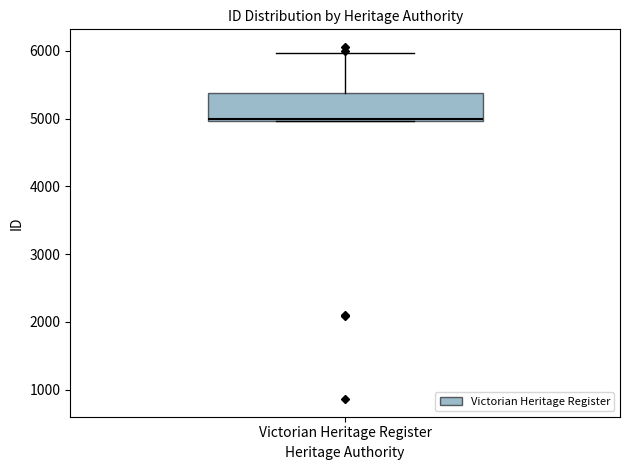

Where is the upper edge of the box for Victorian Heritage Register on the y-axis? The values are not printed on the chart, so give them approximately, as read against the axis.

5400